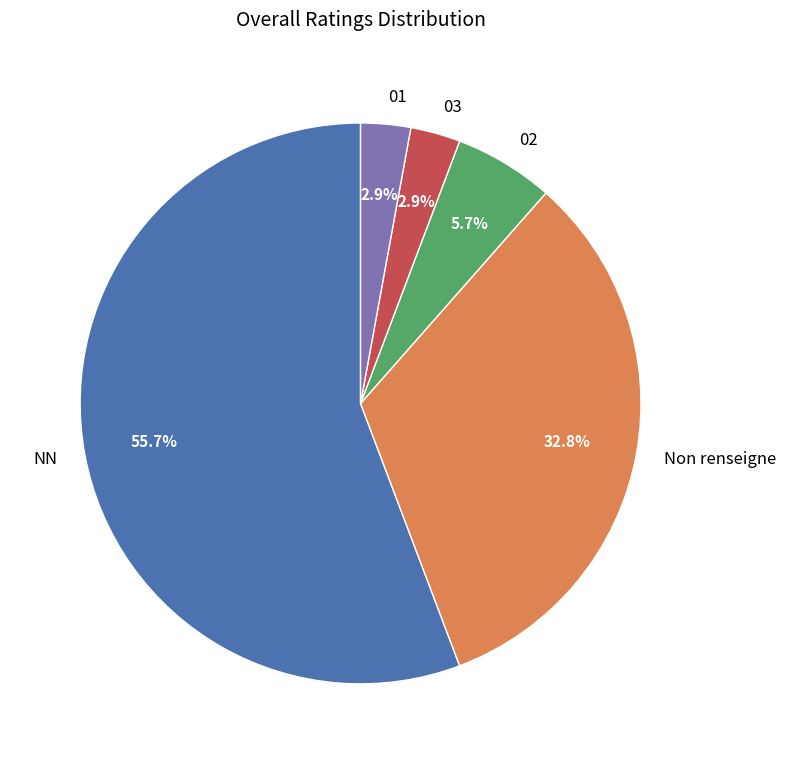

Approximately how many times larger is the value at 02 compared to 01?

2.0